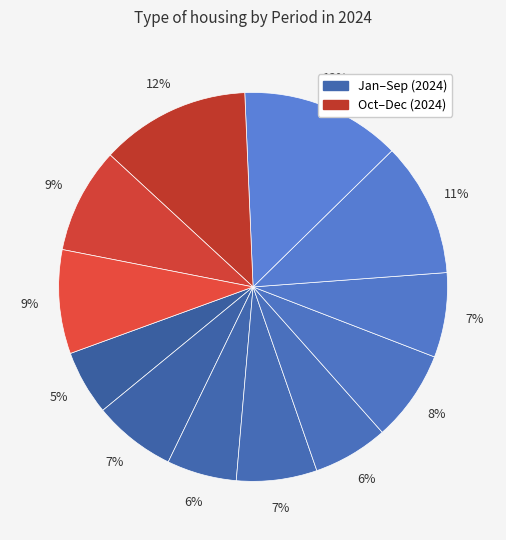

How many slices are in this pie chart?

12